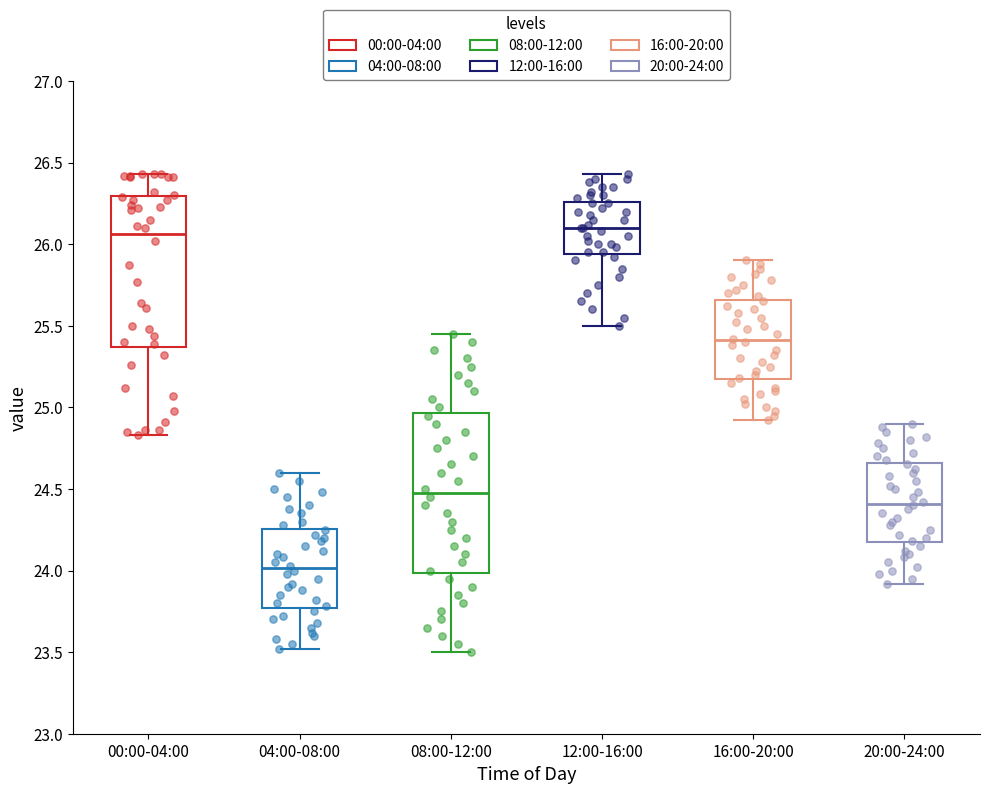

Reading left to right, transcribe this box plot: for each box, give where its median line is, the range the box spans, and where its two whiskers end, as read against the y-axis. The values are not printed on the chart, so give them approximately, as read against the axis.

00:00-04:00: median 26.05, box 25.35 to 26.30, whiskers 24.85 to 26.45
04:00-08:00: median 24.00, box 23.75 to 24.25, whiskers 23.50 to 24.60
08:00-12:00: median 24.50, box 24.00 to 24.95, whiskers 23.50 to 25.45
12:00-16:00: median 26.10, box 25.95 to 26.25, whiskers 25.50 to 26.45
16:00-20:00: median 25.40, box 25.15 to 25.65, whiskers 24.90 to 25.90
20:00-24:00: median 24.40, box 24.15 to 24.65, whiskers 23.90 to 24.90